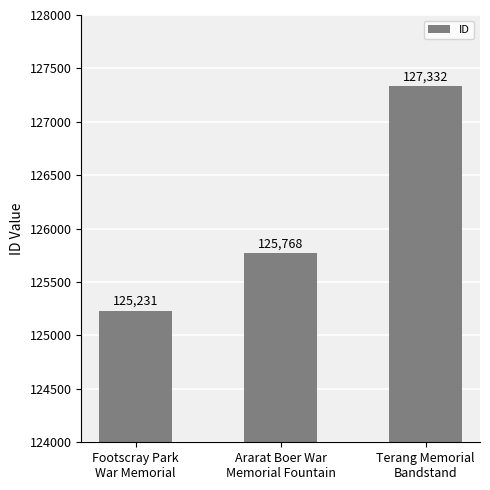

What is the sum of the values at Footscray Park
War Memorial and Terang Memorial
Bandstand?

252563